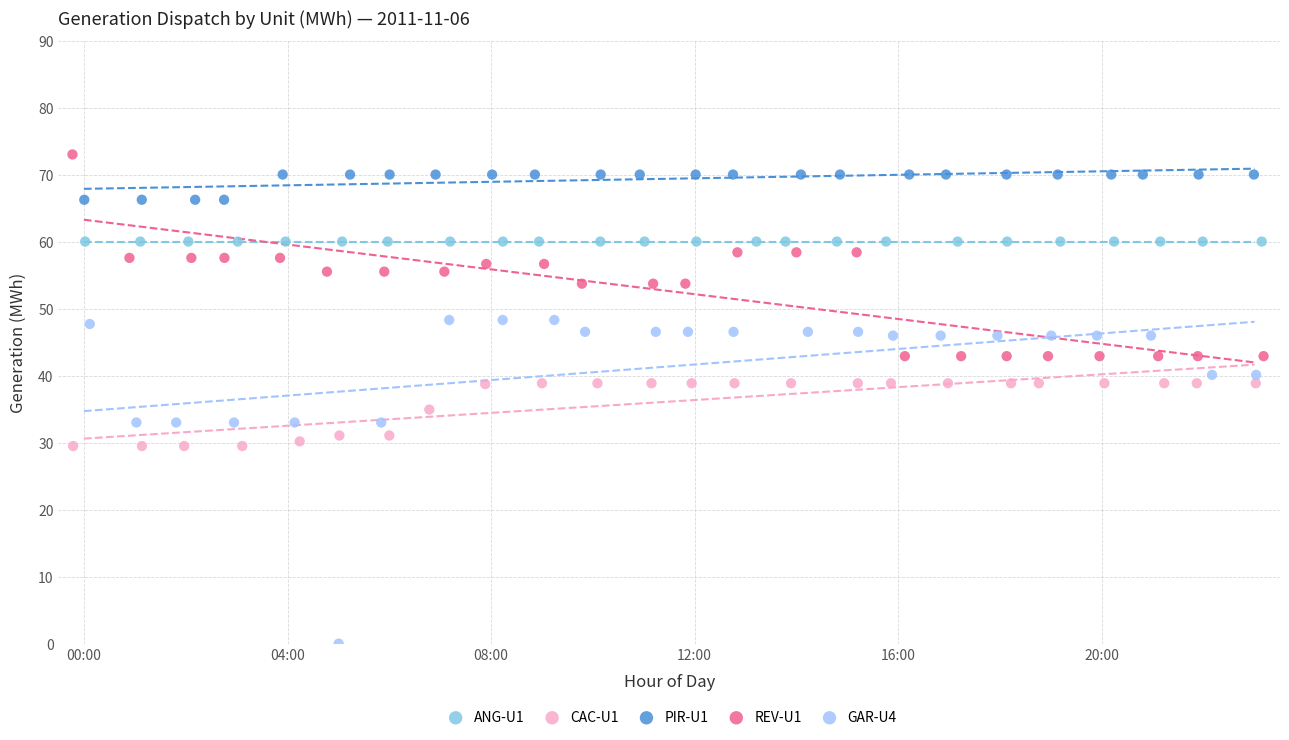

What are all the series names shown in the legend?

ANG-U1, CAC-U1, PIR-U1, REV-U1, GAR-U4